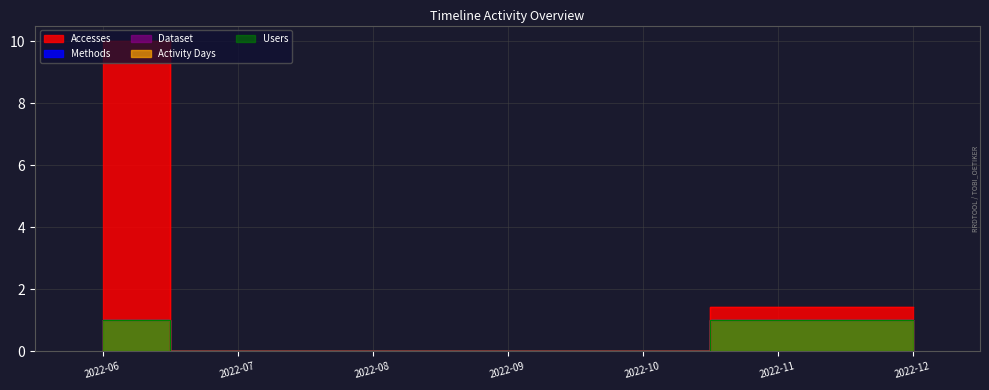

The Users series shows 0.7 at 2022-07. True or false?

False